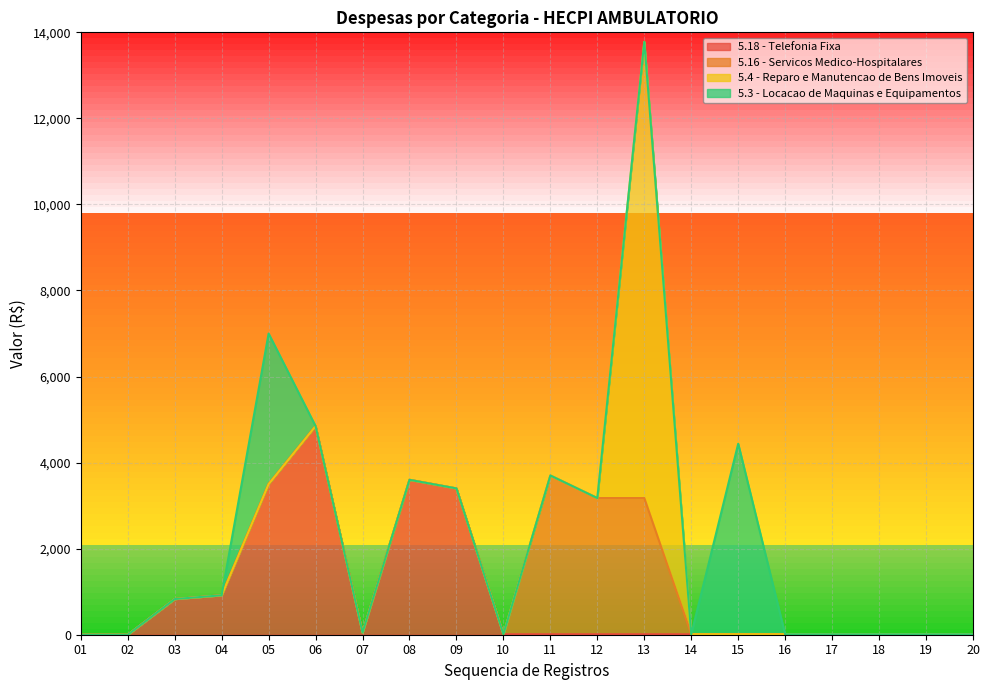

True or false: 5.3 - Locacao de Maquinas e Equipamentos and 5.4 - Reparo e Manutencao de Bens Imoveis intersect in this chart.

False